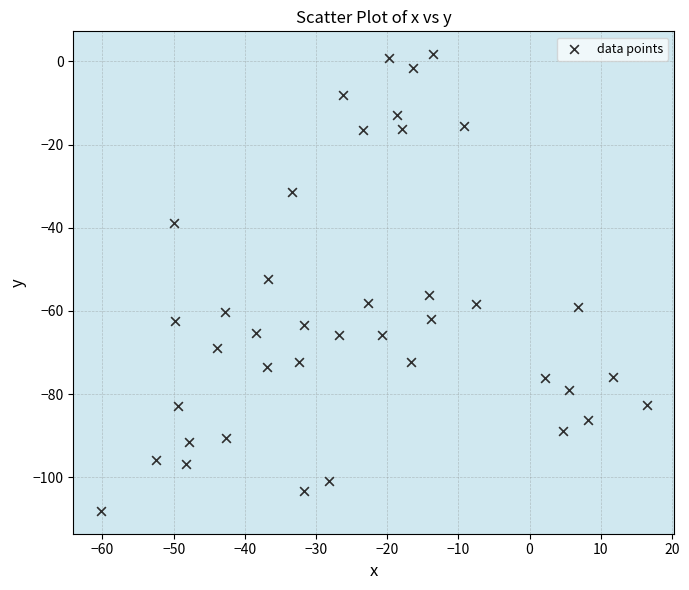

What is the range of X values (max minus min)?

76.8